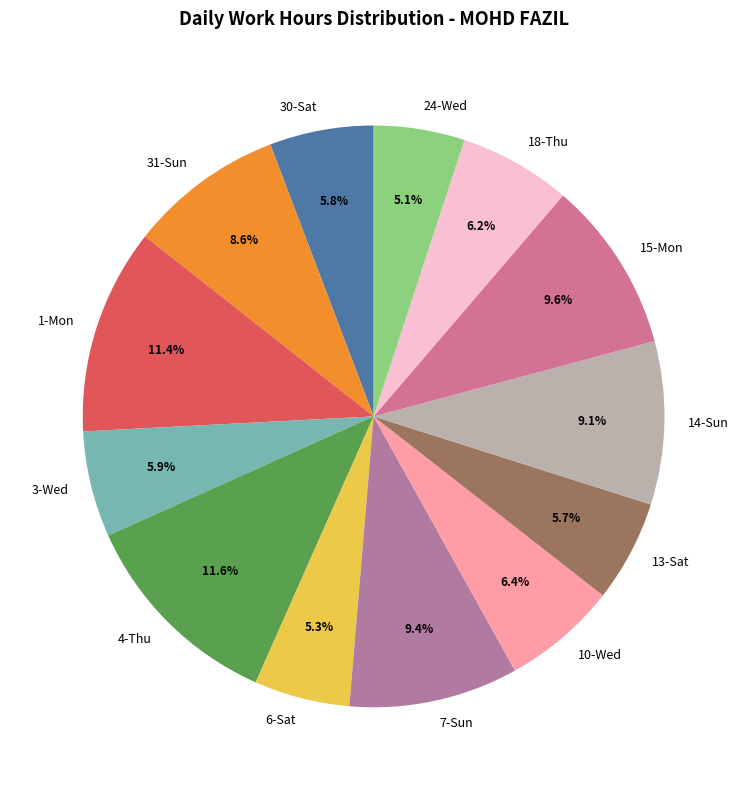

What portion of the pie excludes 4-Thu?

88.4%